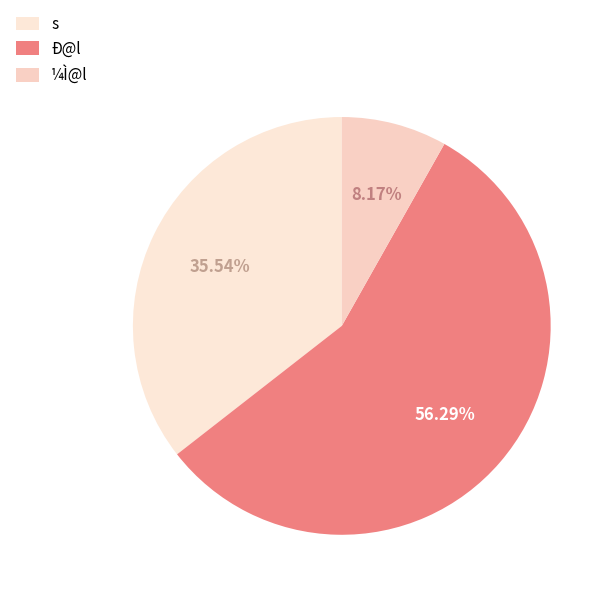

Count the number of slices in the pie.

3